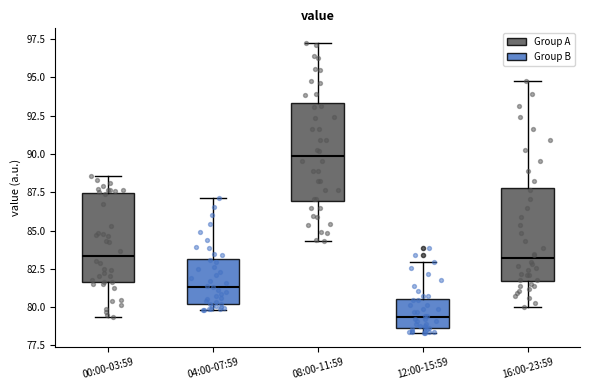

Where is the lower edge of the box for 00:00-03:59 on the y-axis? The values are not printed on the chart, so give them approximately, as read against the axis.

81.5